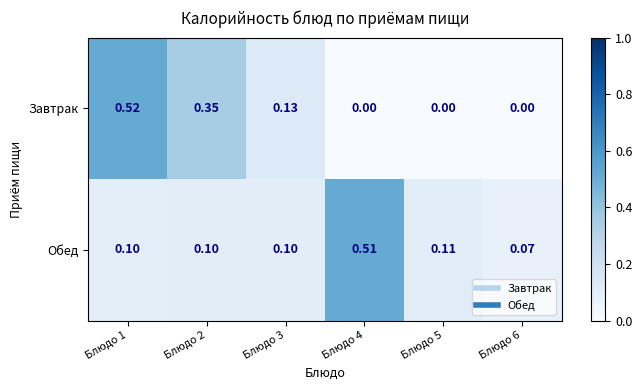

Which series has the largest range (max minus min)?

Завтрак